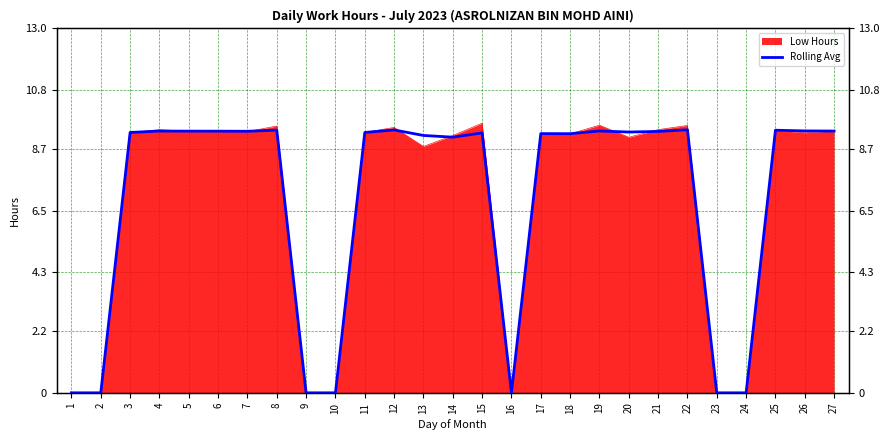

Is it true that the value at 3 is 15.5?

False